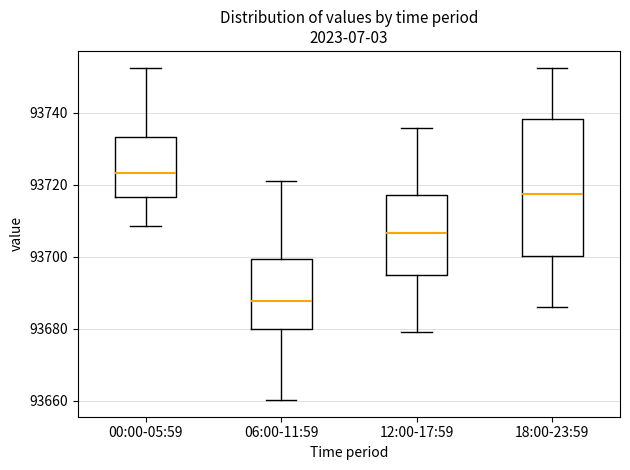

Reading left to right, read every box against the y-axis: the position of its median line, the range the box covers, and the ends of its whiskers. The values are not printed on the chart, so give them approximately, as read against the axis.

00:00-05:59: median 93724, box 93716 to 93734, whiskers 93708 to 93752
06:00-11:59: median 93688, box 93680 to 93700, whiskers 93660 to 93722
12:00-17:59: median 93706, box 93694 to 93718, whiskers 93680 to 93736
18:00-23:59: median 93718, box 93700 to 93738, whiskers 93686 to 93752